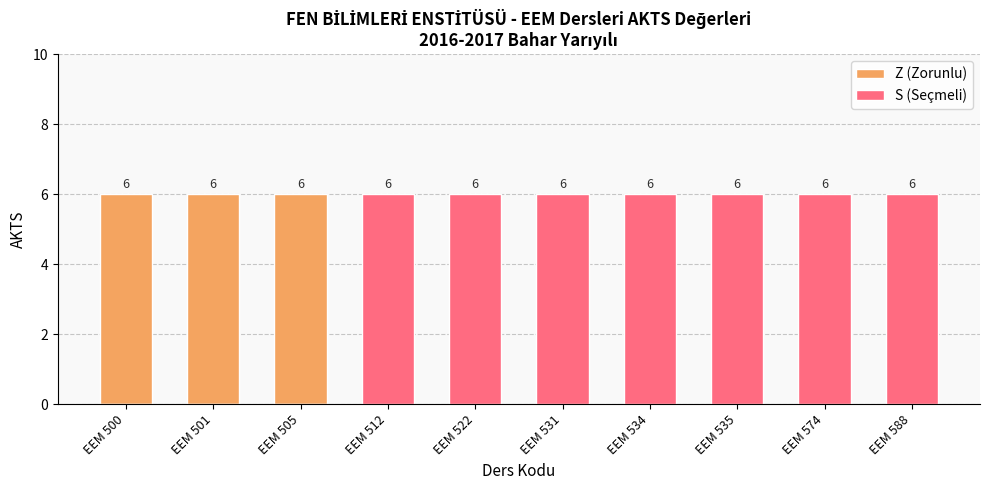

At which category does the chart reach its minimum across all series?

EEM 512